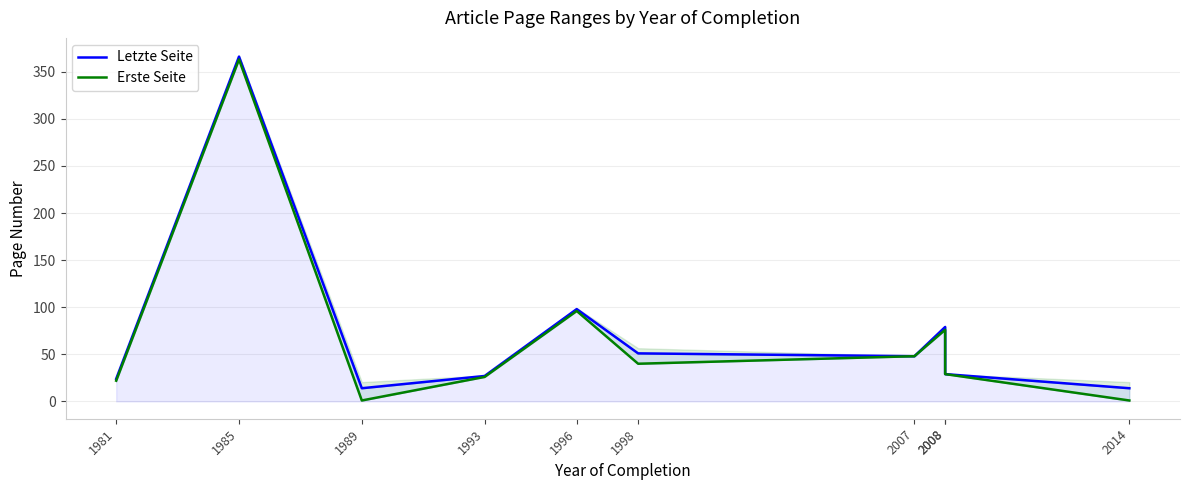

What is the approximate value of Erste Seite at 1996, to the nearest 50?

100